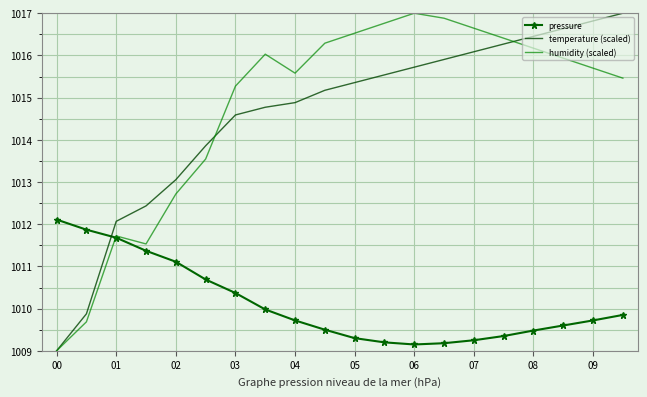

True or false: temperature (scaled) and humidity (scaled) intersect in this chart.

True